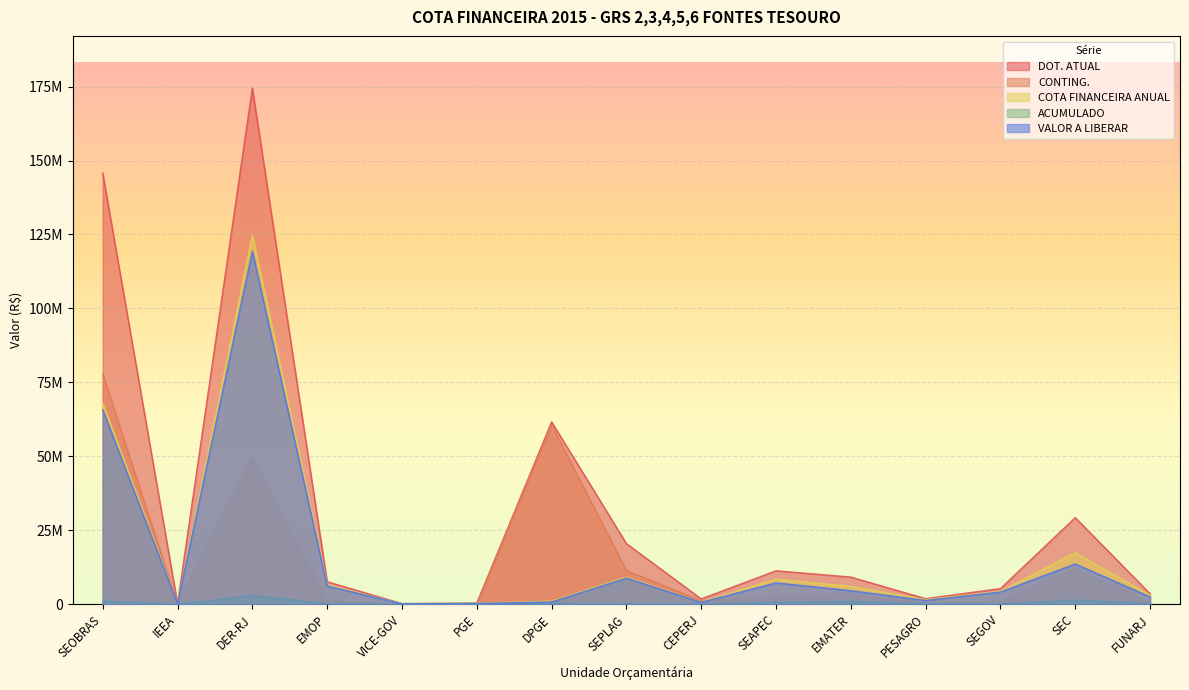

What is the label of the 3rd point from the left?

DER-RJ